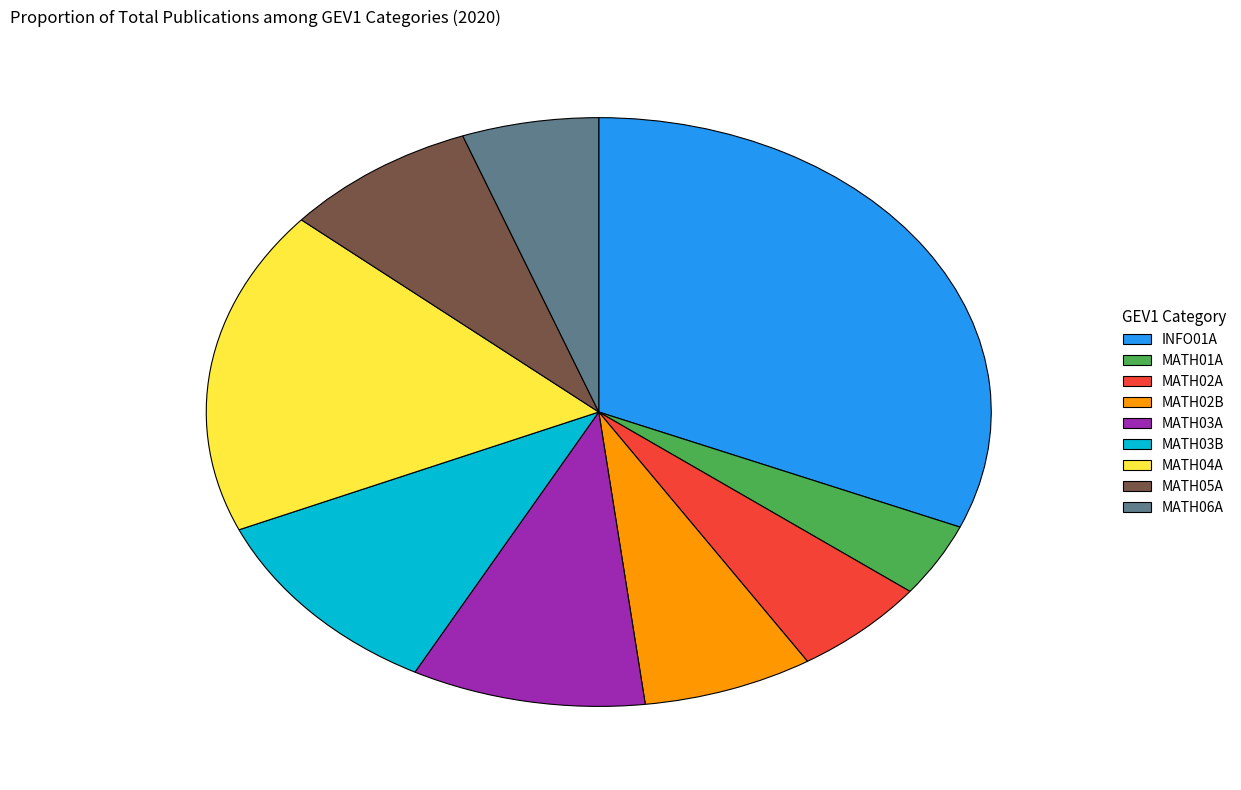

Approximately how many times larger is the value at MATH01A compared to MATH05A?

0.5